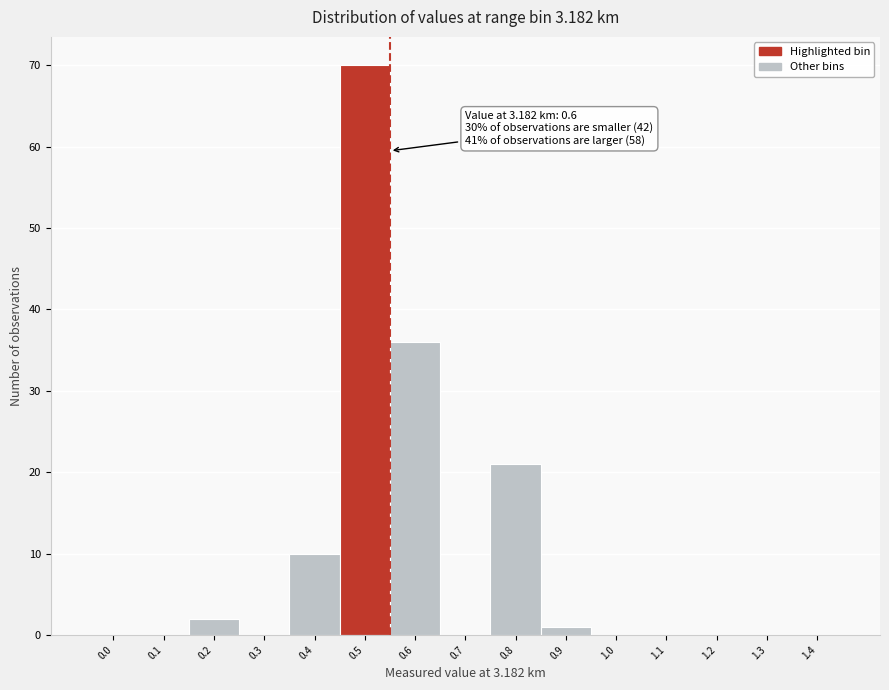

Reading left to right, extract all data points from this chart.

0.0=0	0.1=0	0.2=2	0.3=0	0.4=10	0.5=70	0.6=36	0.7=0	0.8=21	0.9=1	1.0=0	1.1=0	1.2=0	1.3=0	1.4=0